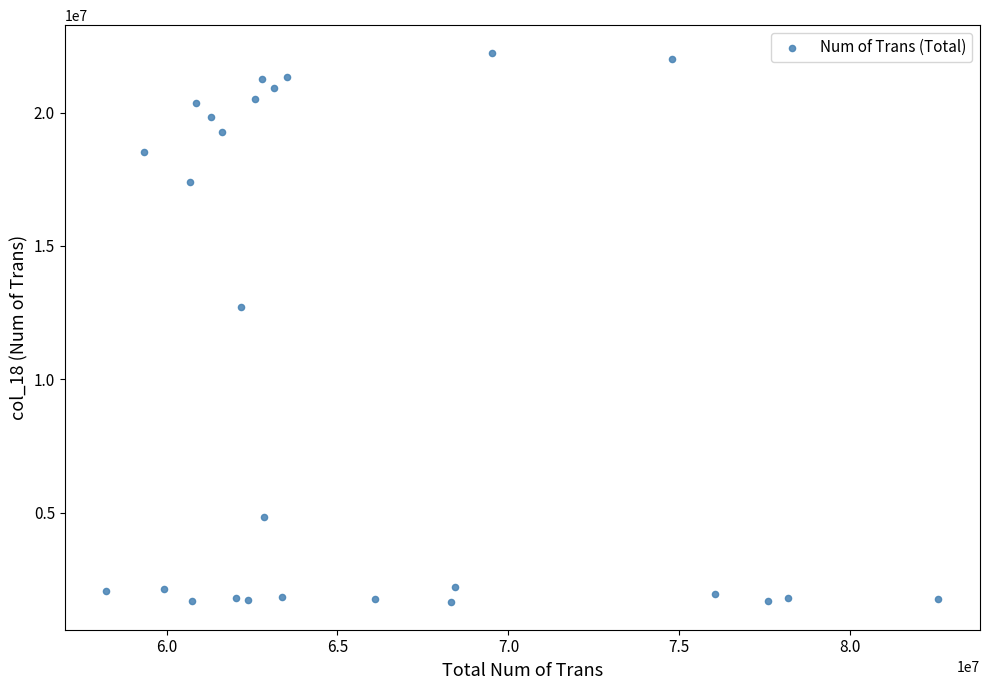

What is the range of Y values (max minus min)?

20607407